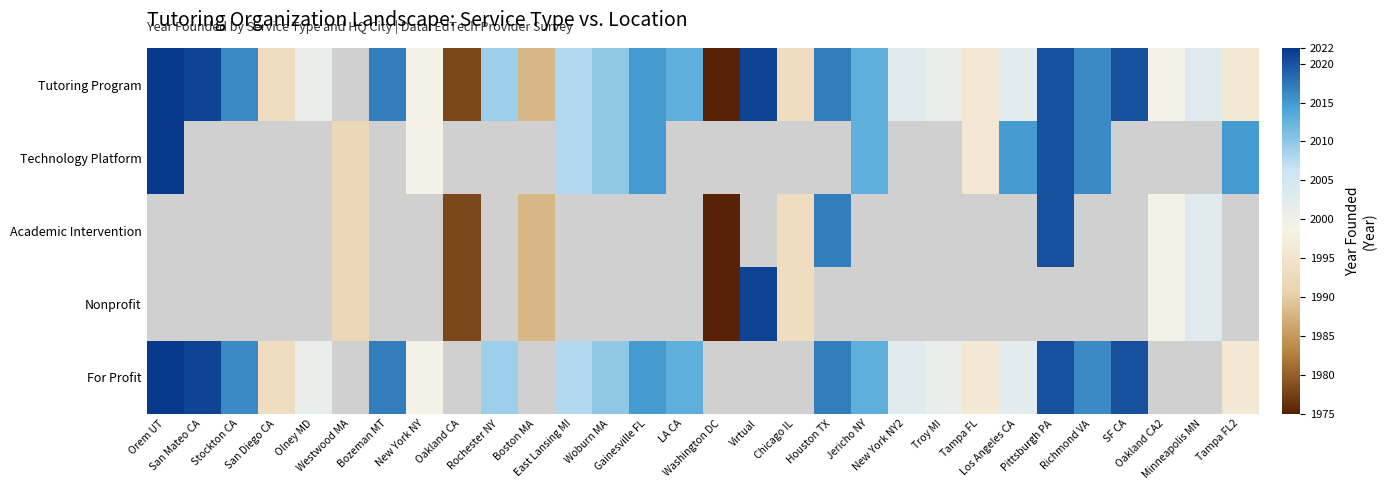

What is the difference between the Tutoring Program values at Chicago IL and Gainesville FL?

22.0